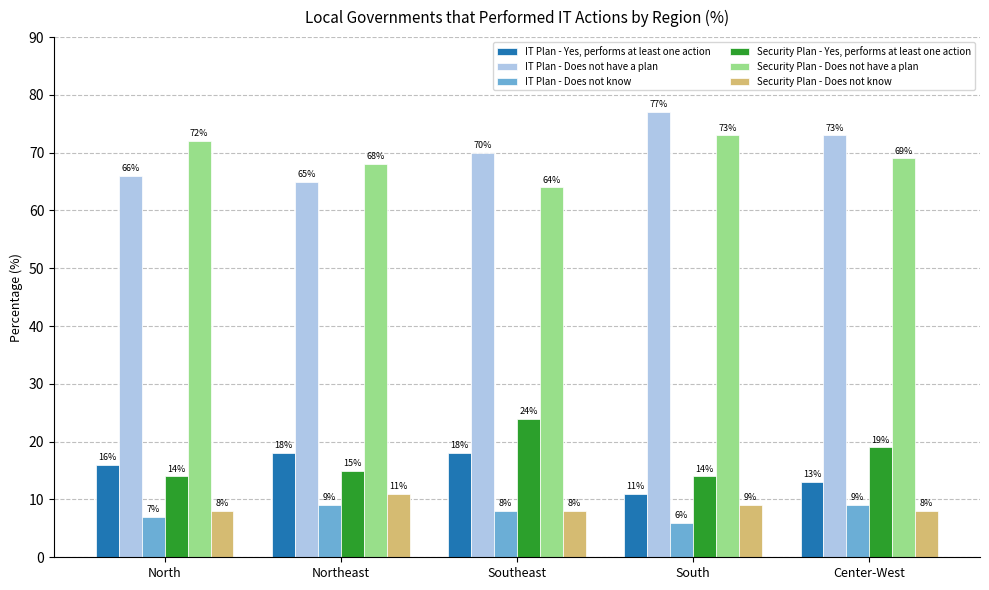

The Security Plan - Does not have a plan series shows 86 at Southeast. True or false?

False